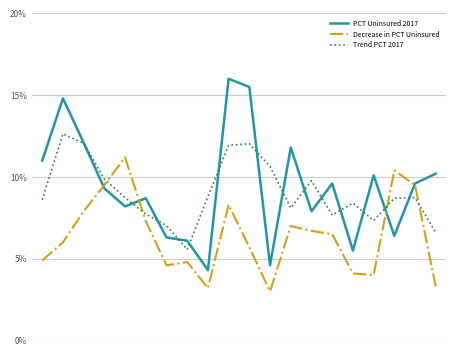

Which category has the highest value in the Decrease in PCT Uninsured series?

4